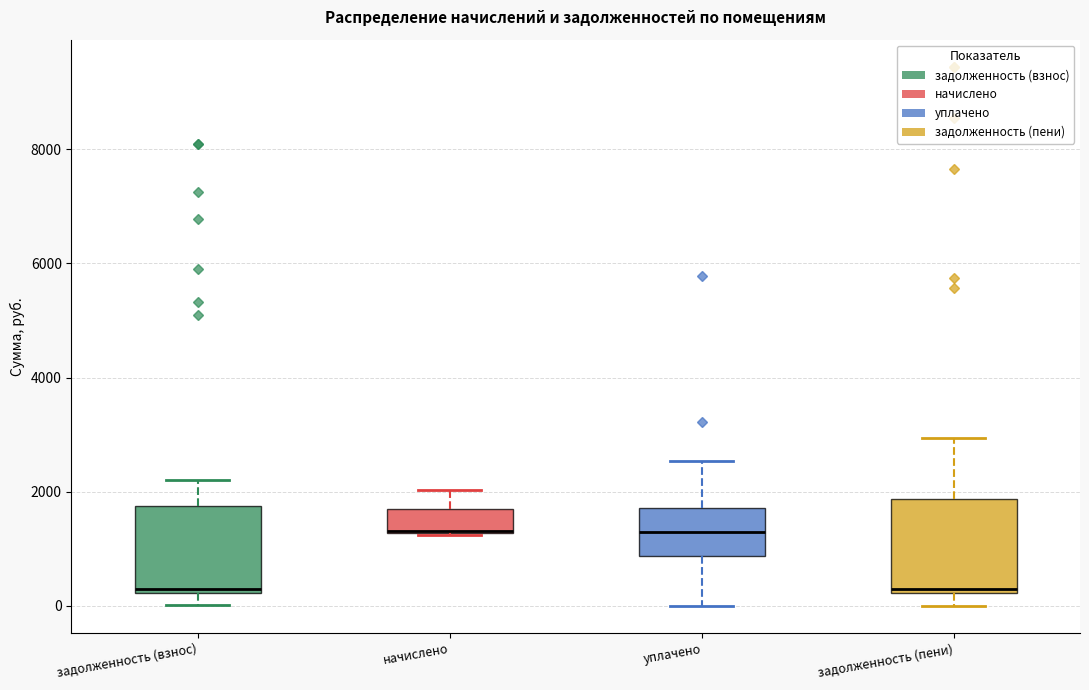

Where does the median line of the box for начислено sit on the y-axis? The values are not printed on the chart, so give them approximately, as read against the axis.

1400